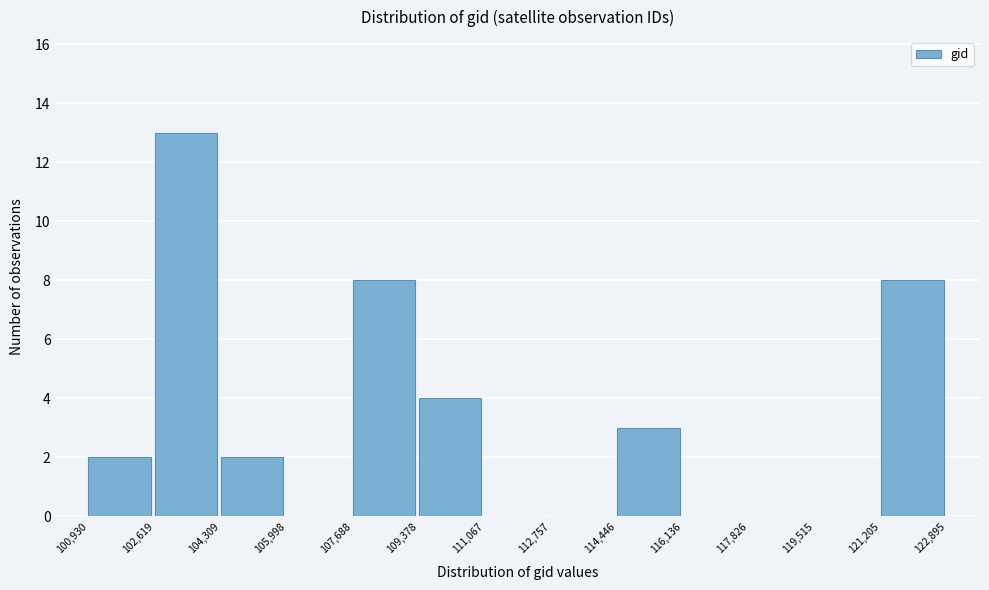

What is the height of the bar covering 121,205 to 122,895 on the x-axis? The values are not printed on the chart, so give them approximately, as read against the axis.

8